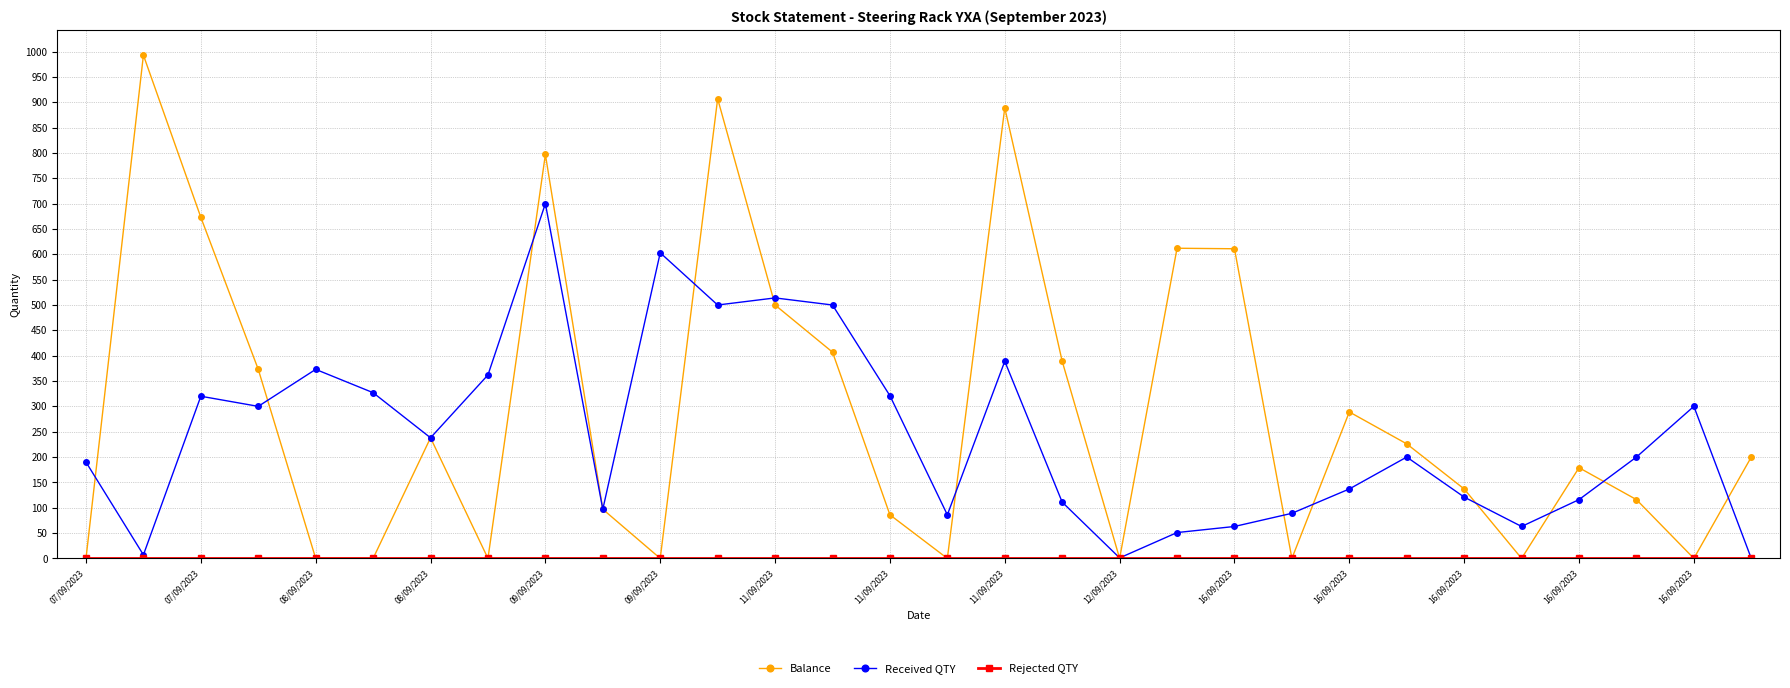

What is the maximum value shown in the chart?

993